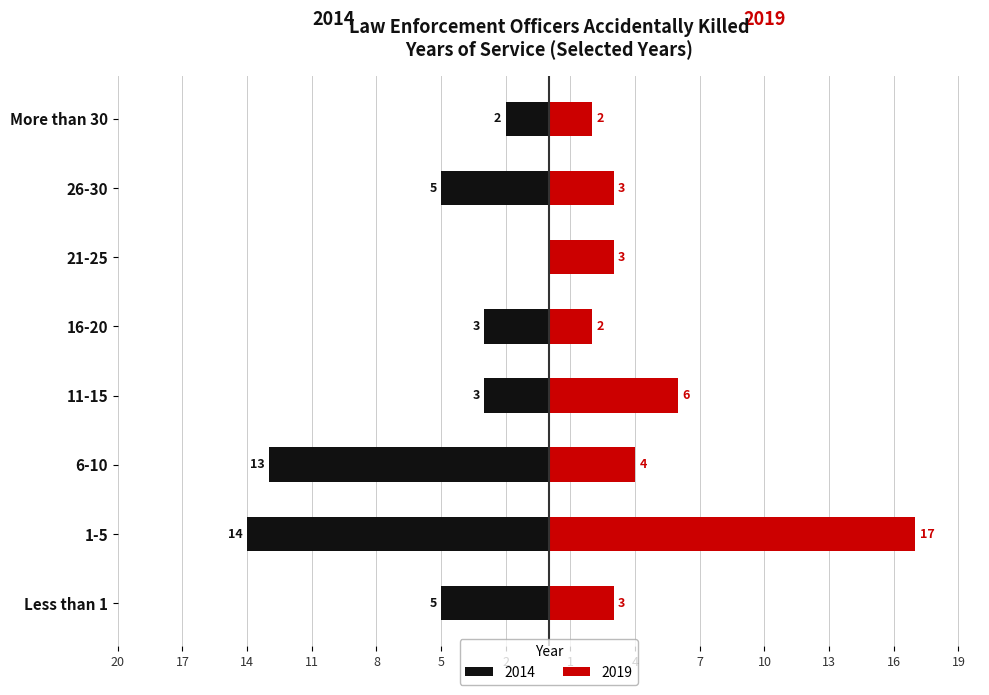

At which label does 2019 reach its peak?

1-5